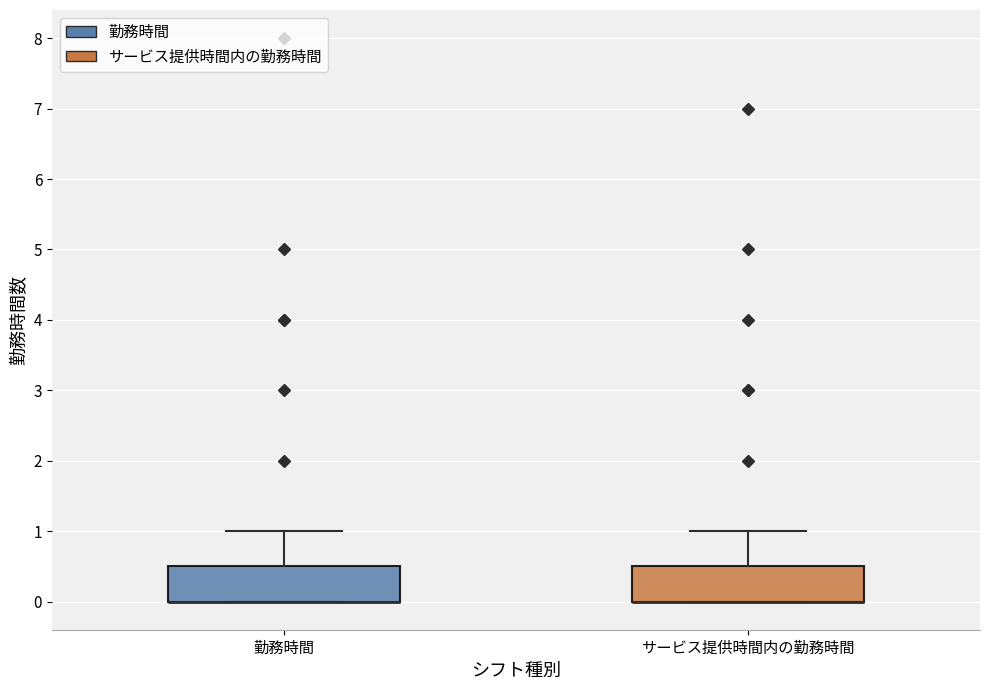

Where does the upper whisker of the box for サービス提供時間内の勤務時間 end on the y-axis? The values are not printed on the chart, so give them approximately, as read against the axis.

1.0